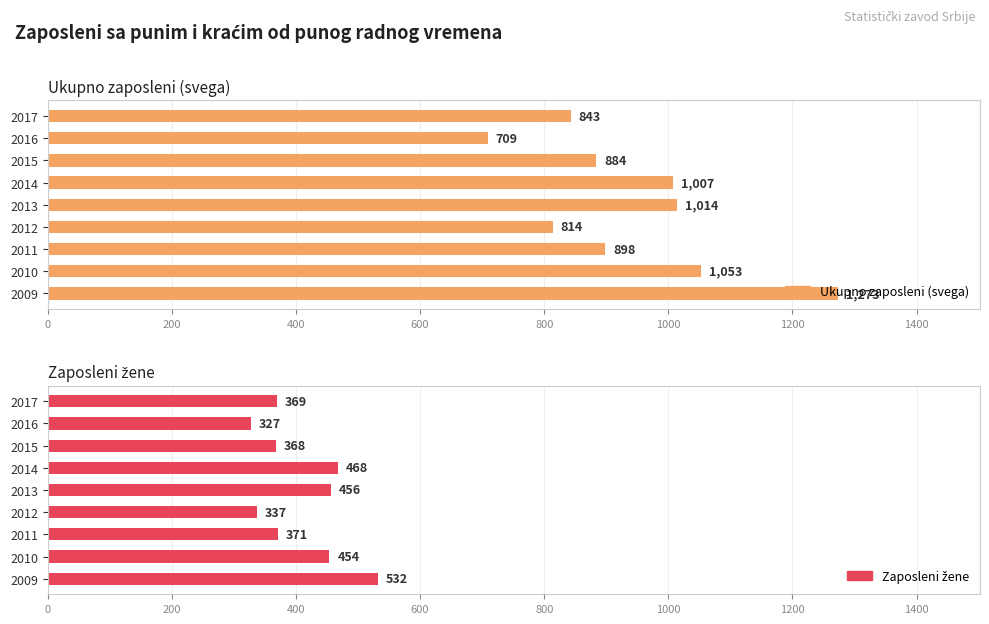

What is the total value across all series at 2009?

1805